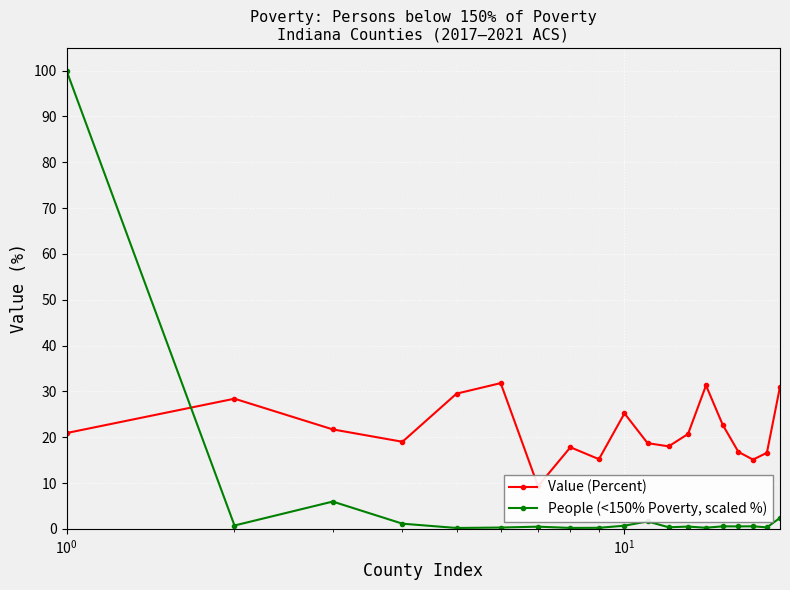

True or false: People (<150% Poverty, scaled %) has more than 1 interior local peaks.

True